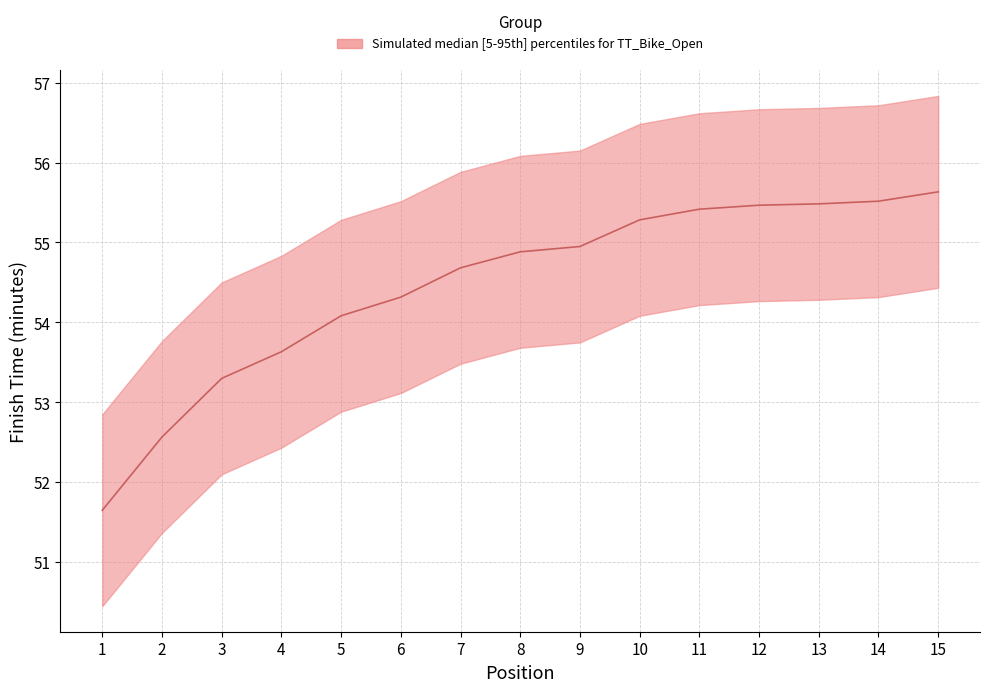

Which label corresponds to the largest value in the chart?

15